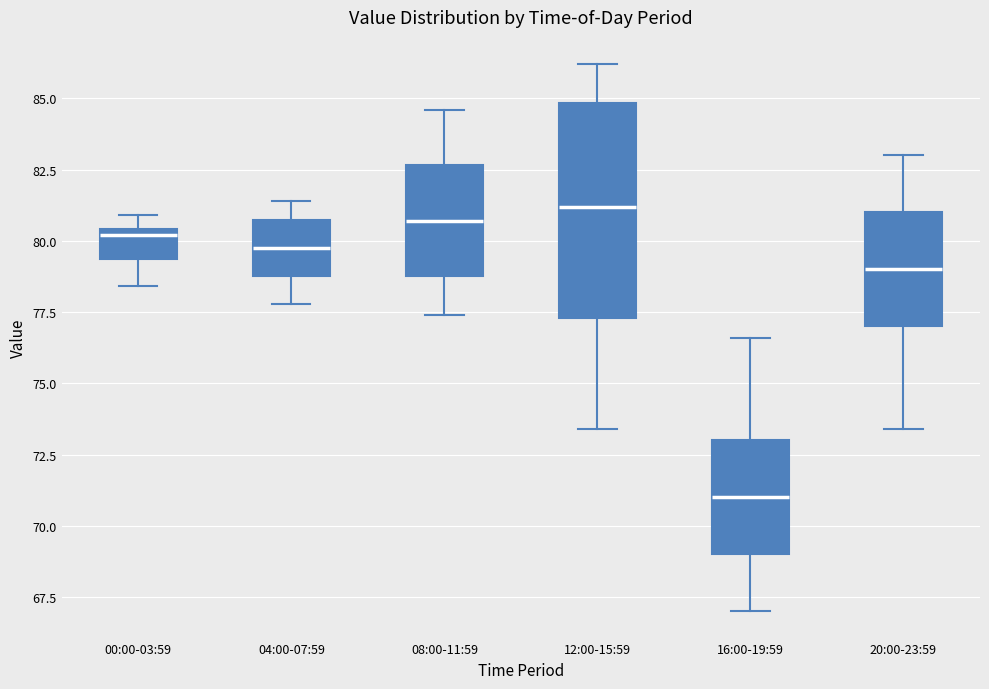

Which box has the lowest median line?

16:00-19:59